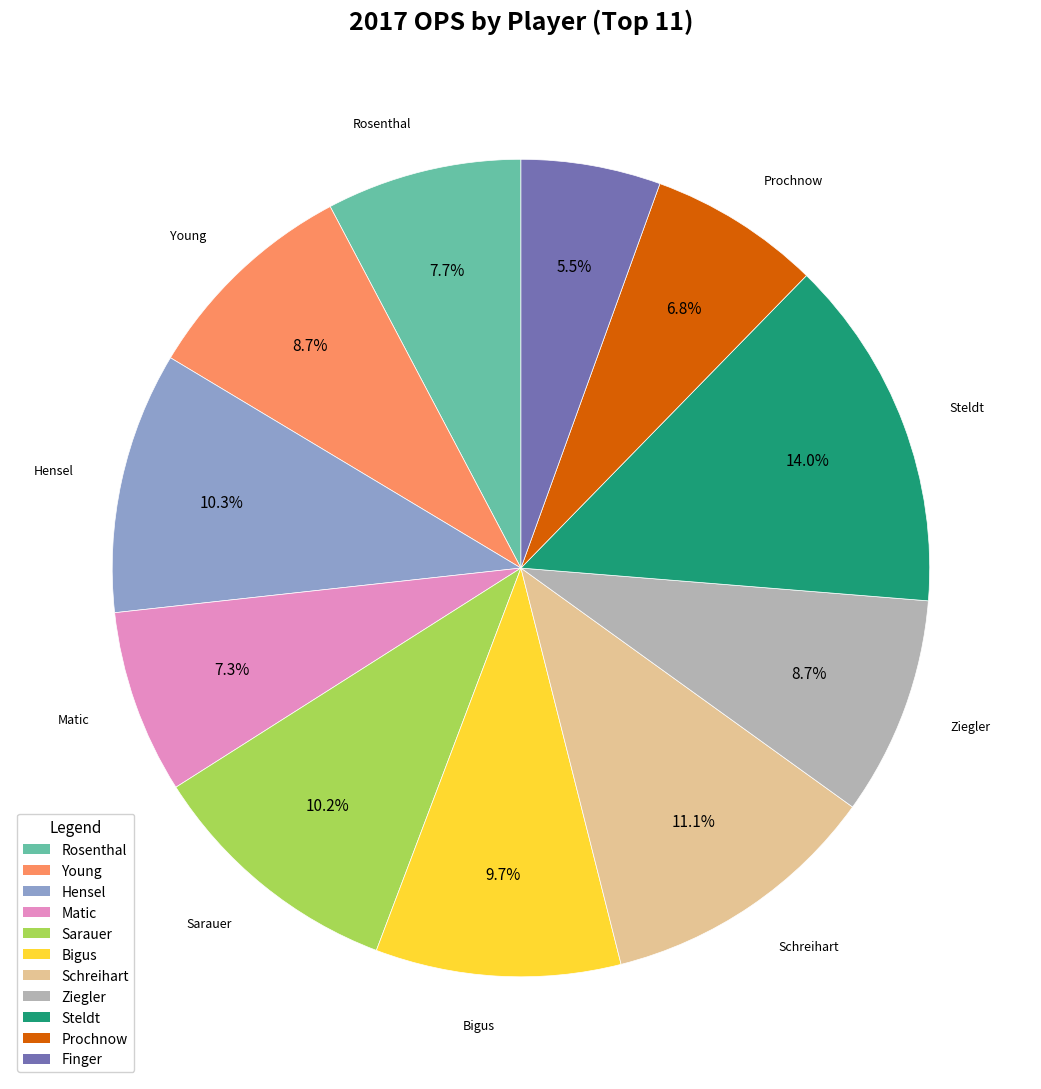

How much of the chart is everything except Hensel?

89.7%